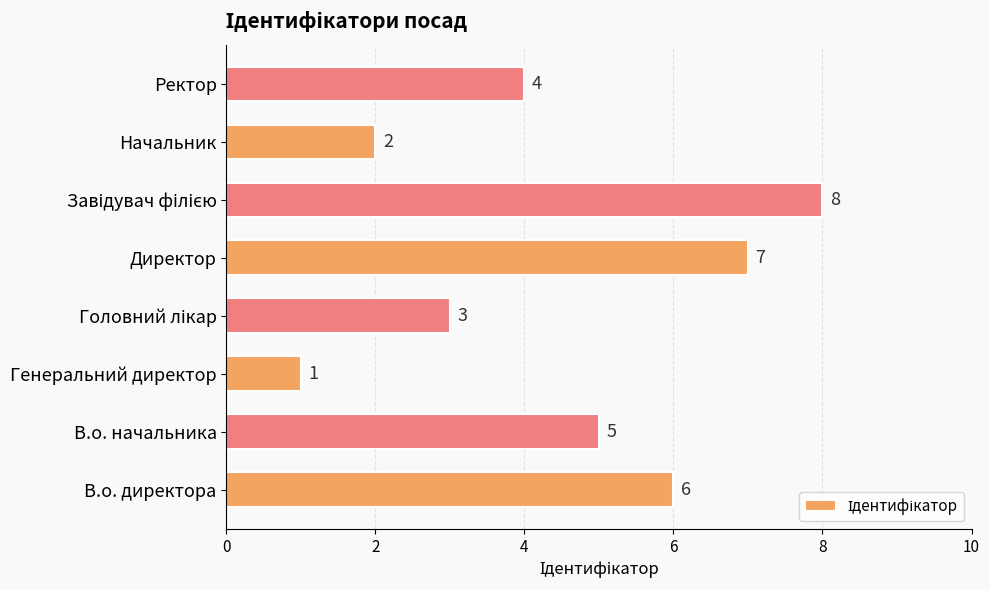

How many series are shown in this chart?

1